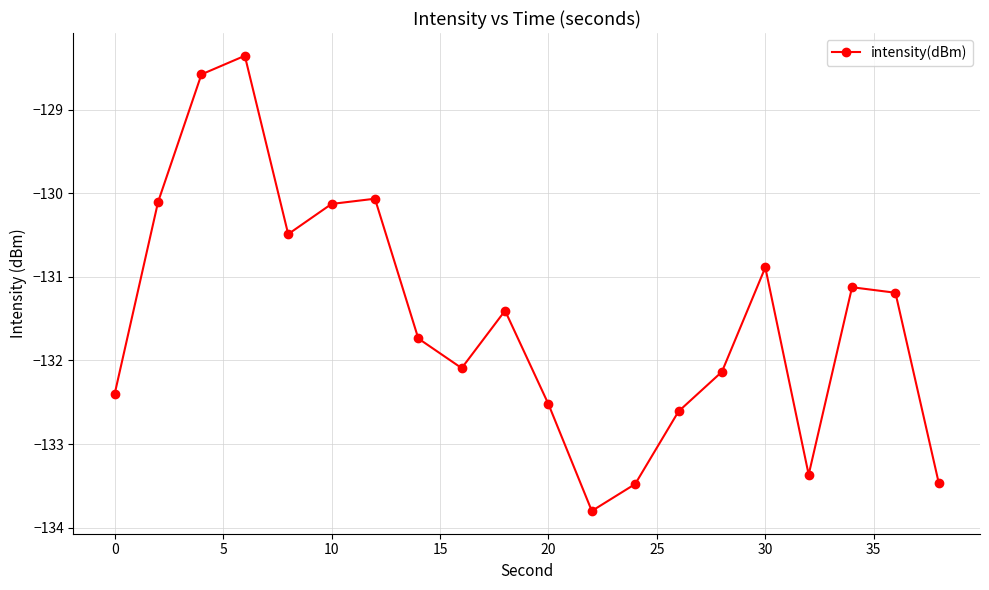

Count the number of data series in this chart.

1